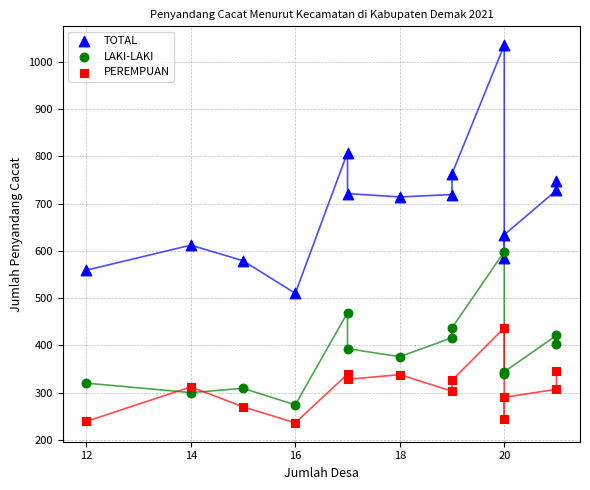

In the TOTAL series, what Y value is closest to 772?

763